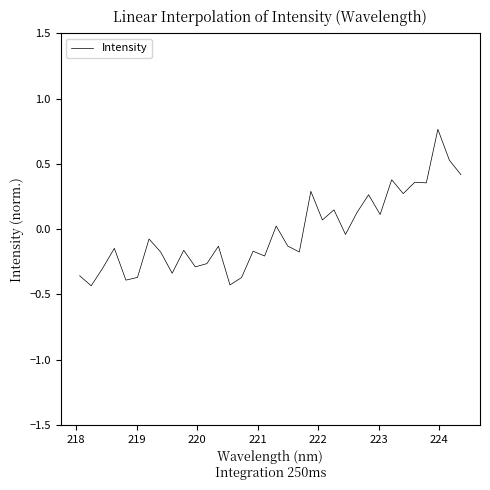

How many positive values are there?

14